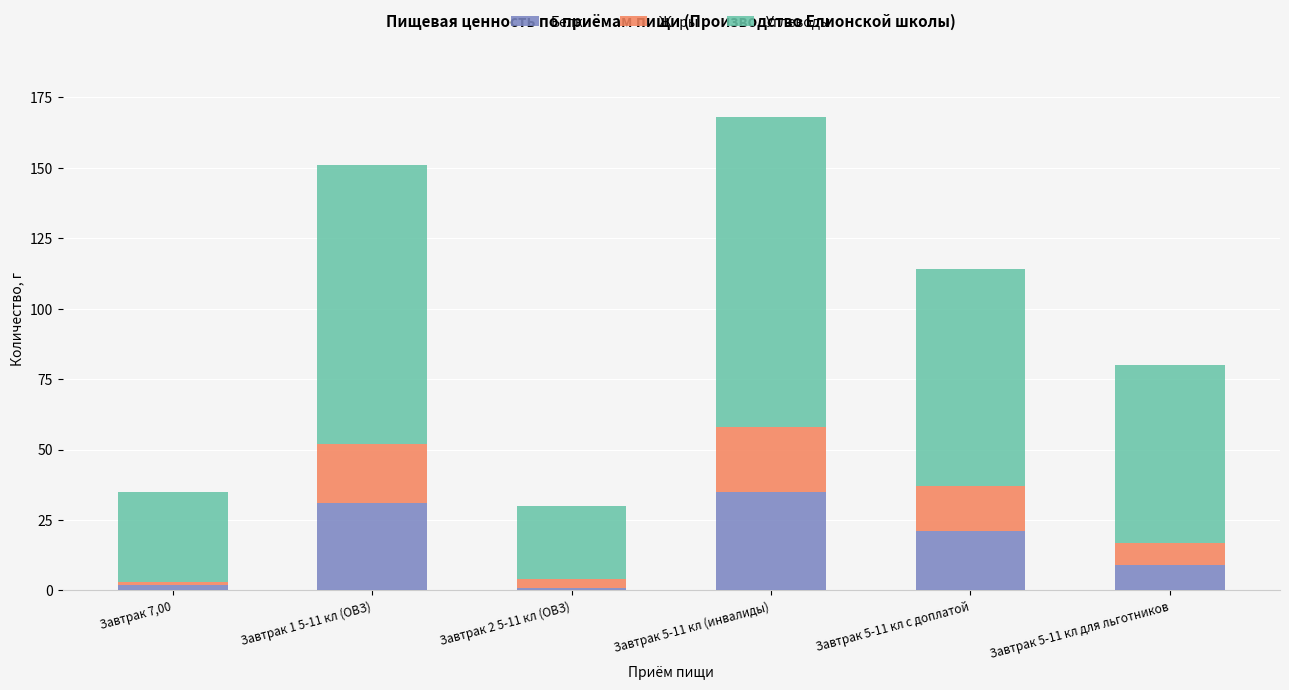

What is the difference between the maximum and second lowest values in the Белки series?

33